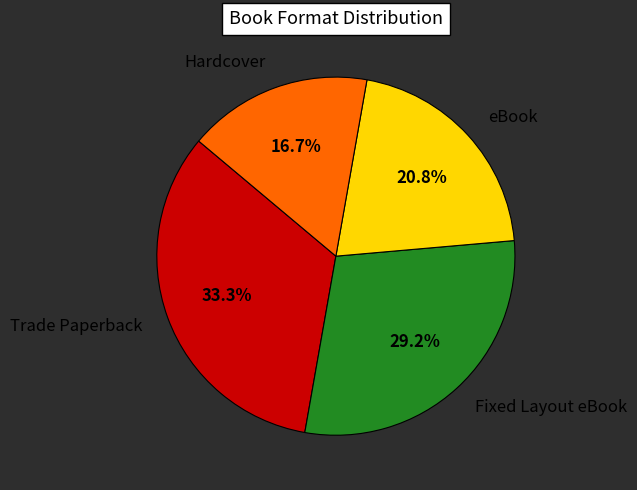

Which has a higher value, eBook or Hardcover?

eBook